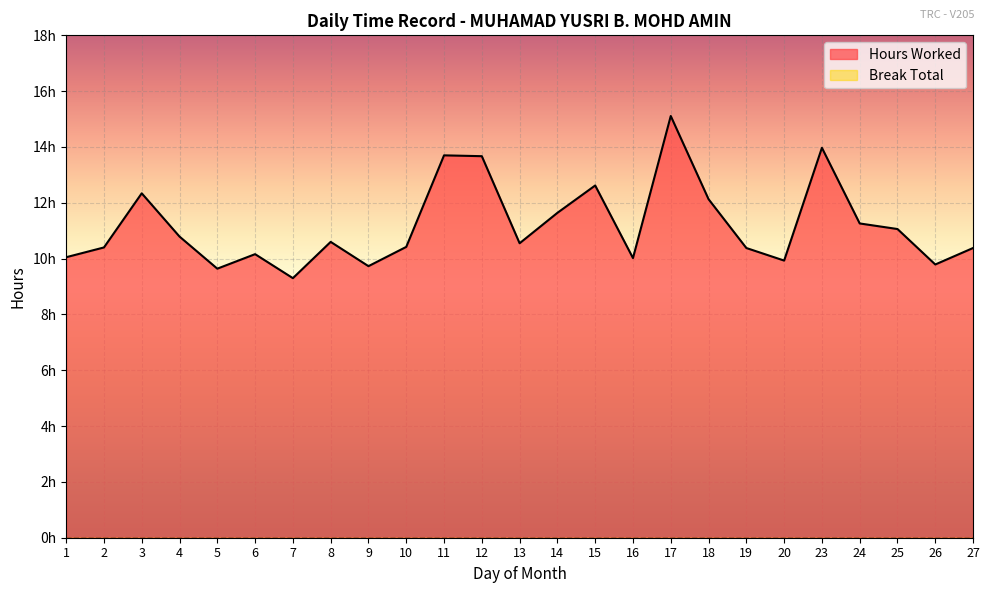

Where is the data nearest to the value 12?

18